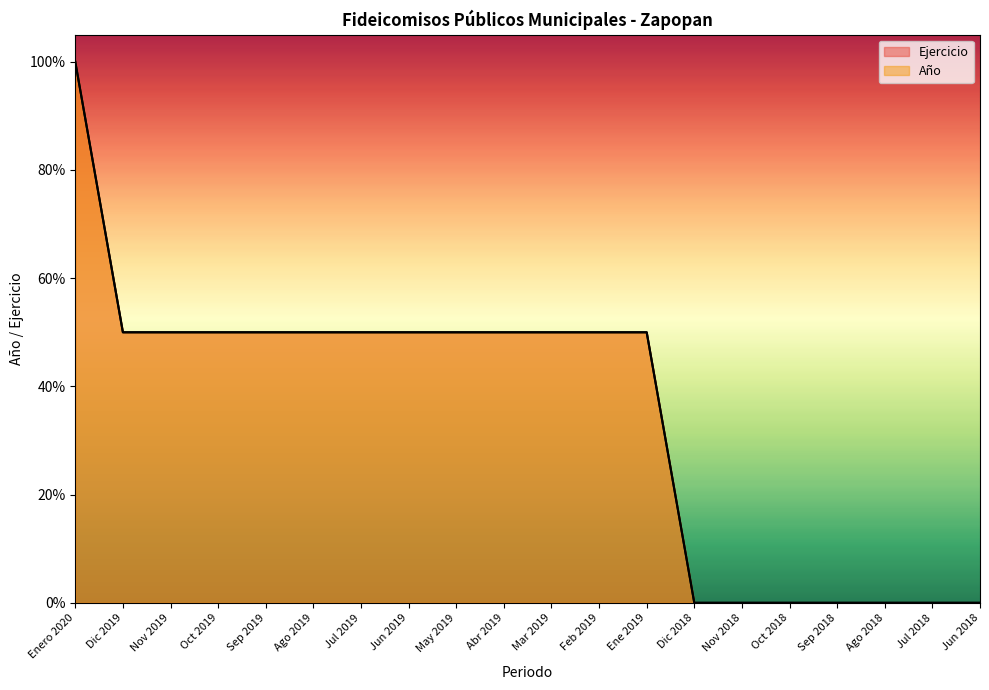

Is the value of Año at Feb 2019 greater than the value of Ejercicio at Nov 2018?

Yes